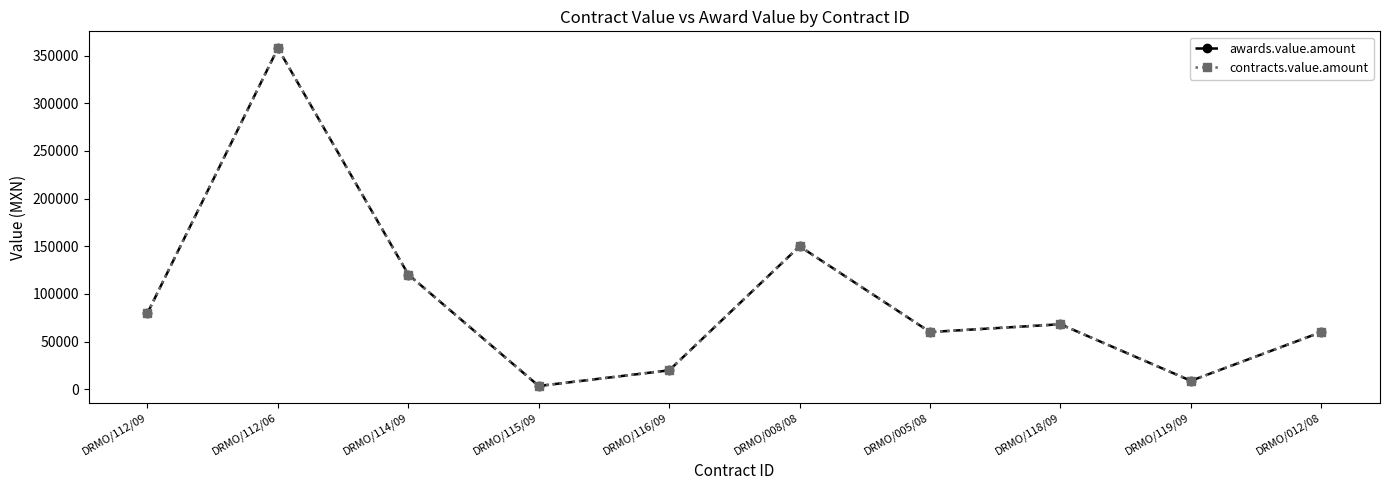

Reading left to right, list all the values displayed in this chart.

awards.value.amount: 79900.0	357800.2	120343.1	3400.0	19823.0	150000.0	60000.0	68157.0	8836.0	60000.0
contracts.value.amount: 79900.0	357800.2	120343.1	3400.0	19823.0	150000.0	60000.0	68157.0	8836.0	60000.0